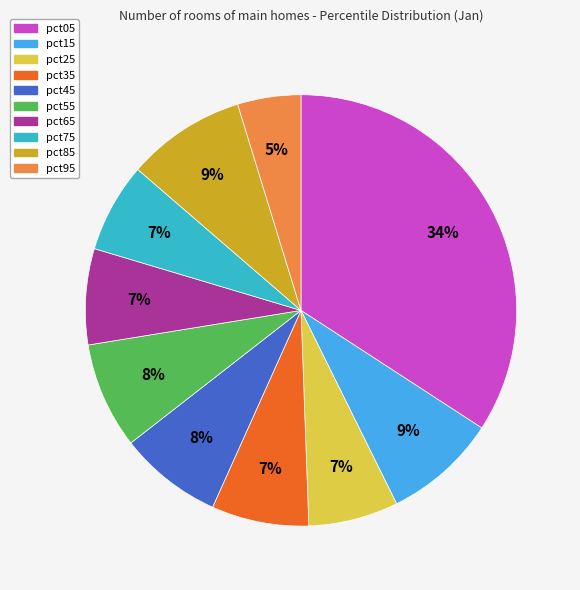

What is the ratio of the value at pct25 to the value at pct85?

0.8